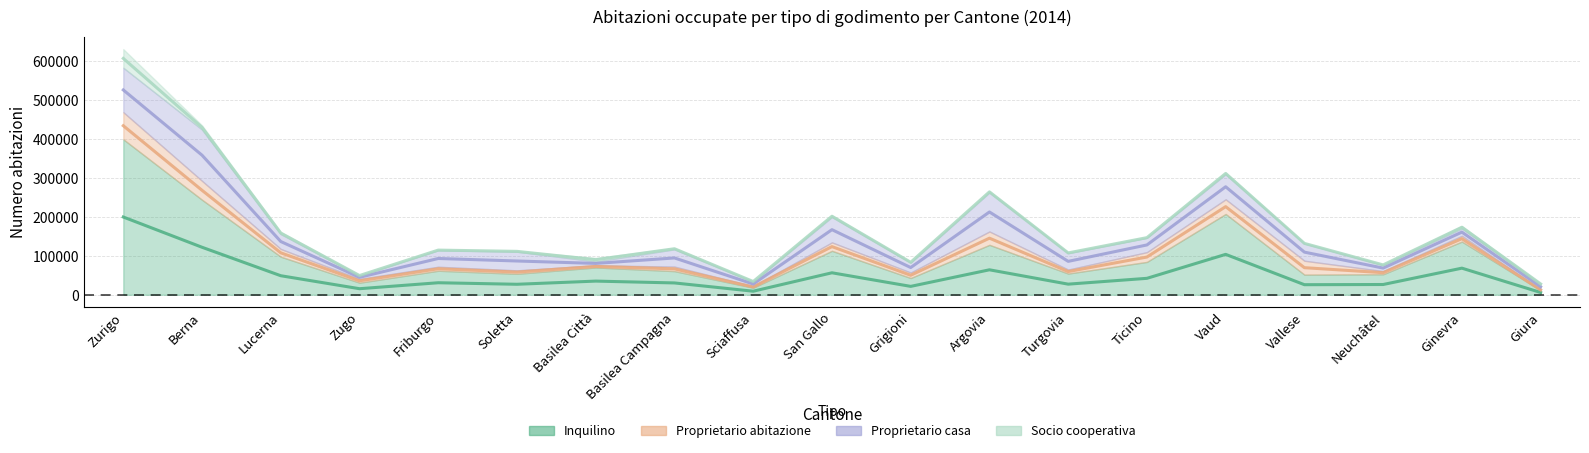

Which has a higher value, Ticino or San Gallo?

San Gallo